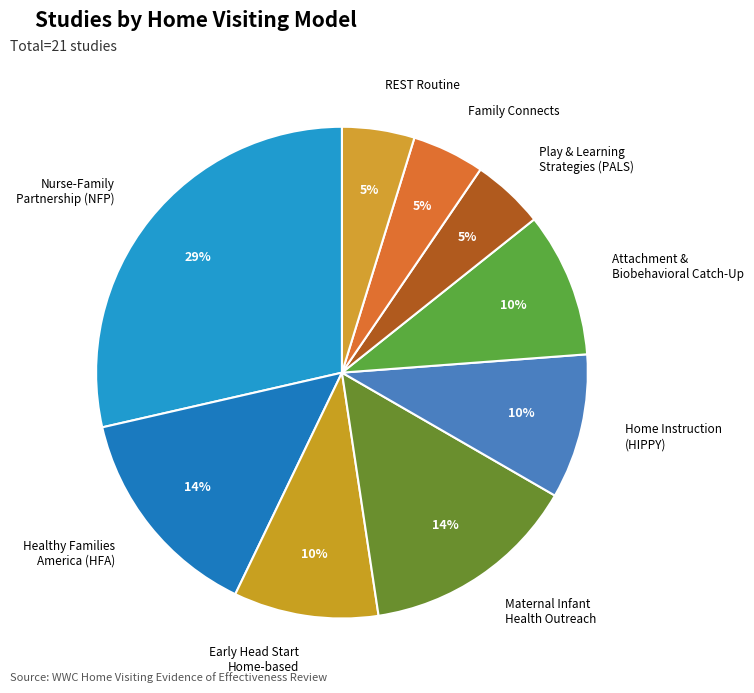

What percentage is the Early Head Start Home-based slice, to the nearest percent?

10%